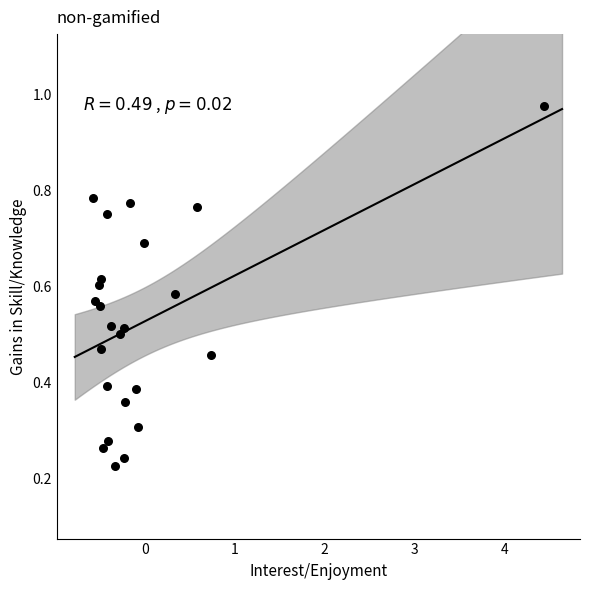

What is the range of Y values (max minus min)?

0.7